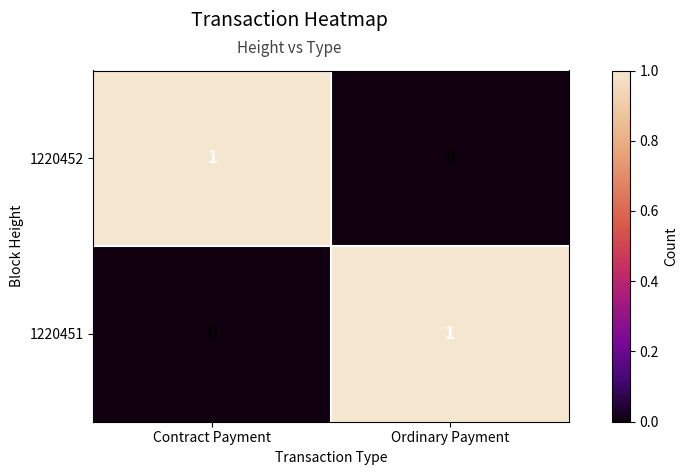

Which category has the lowest value in the 1220451 series?

Contract Payment